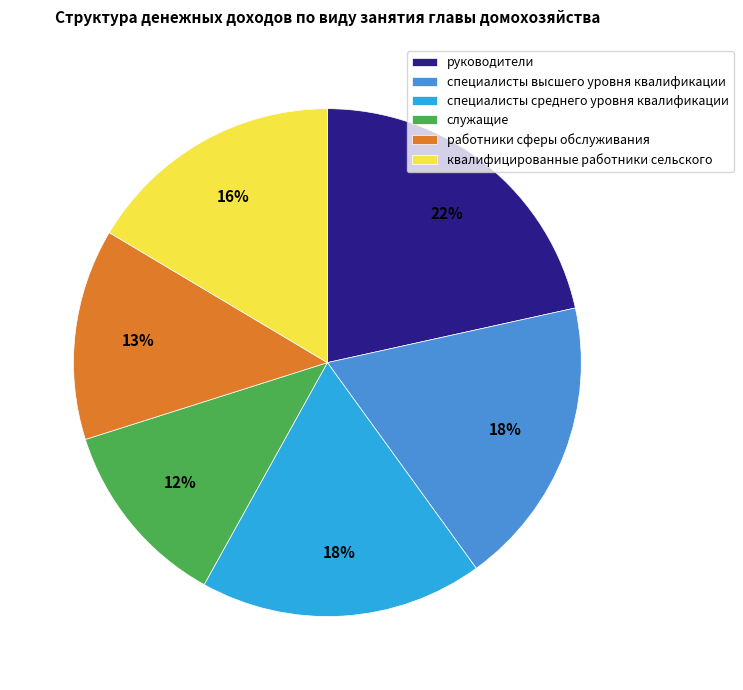

To the nearest percent, what percentage of the pie is квалифицированные работники сельского?

16%